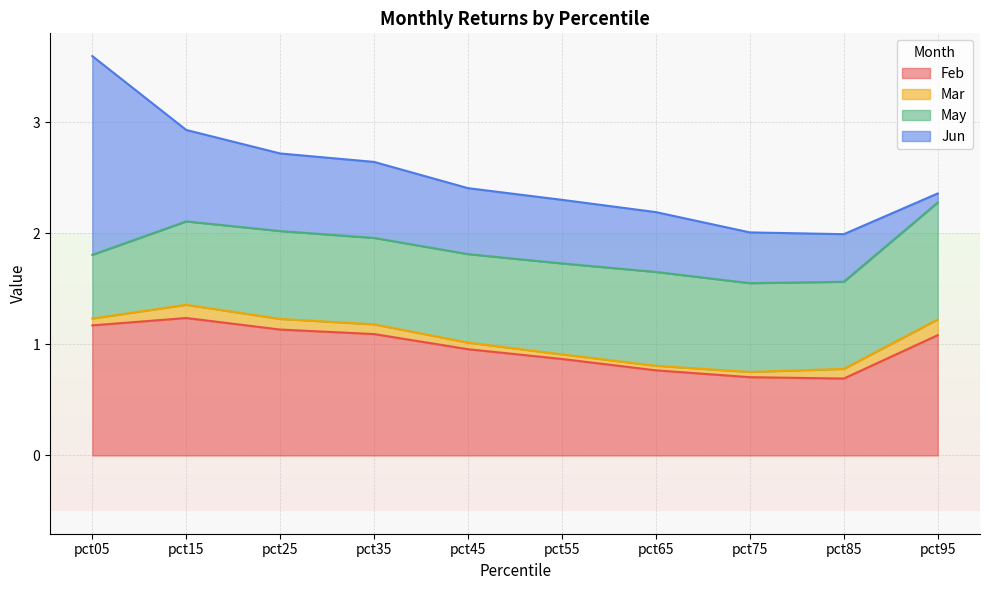

At which label does Mar reach its peak?

pct95